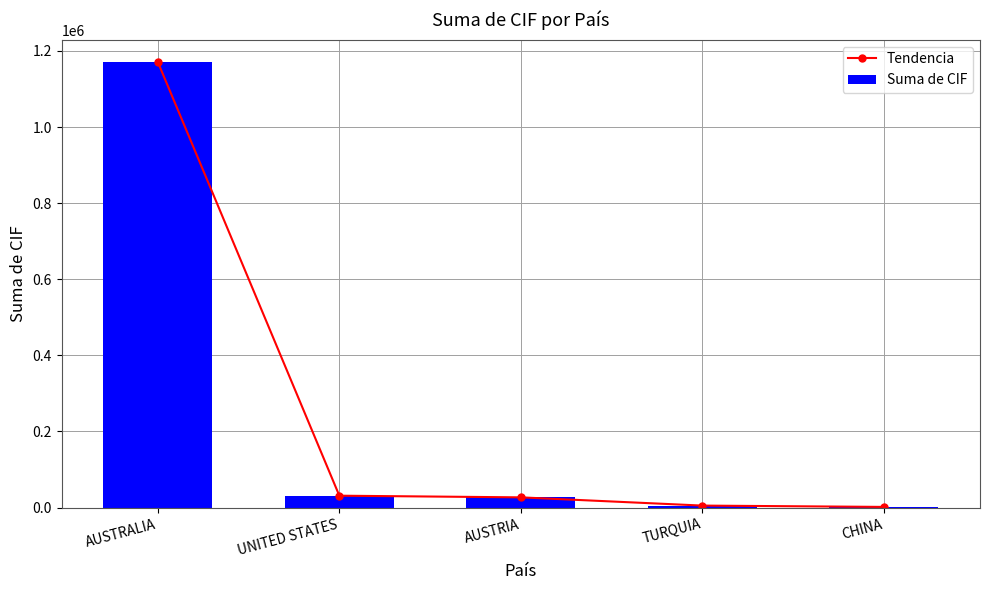

Are the bars horizontal?

No